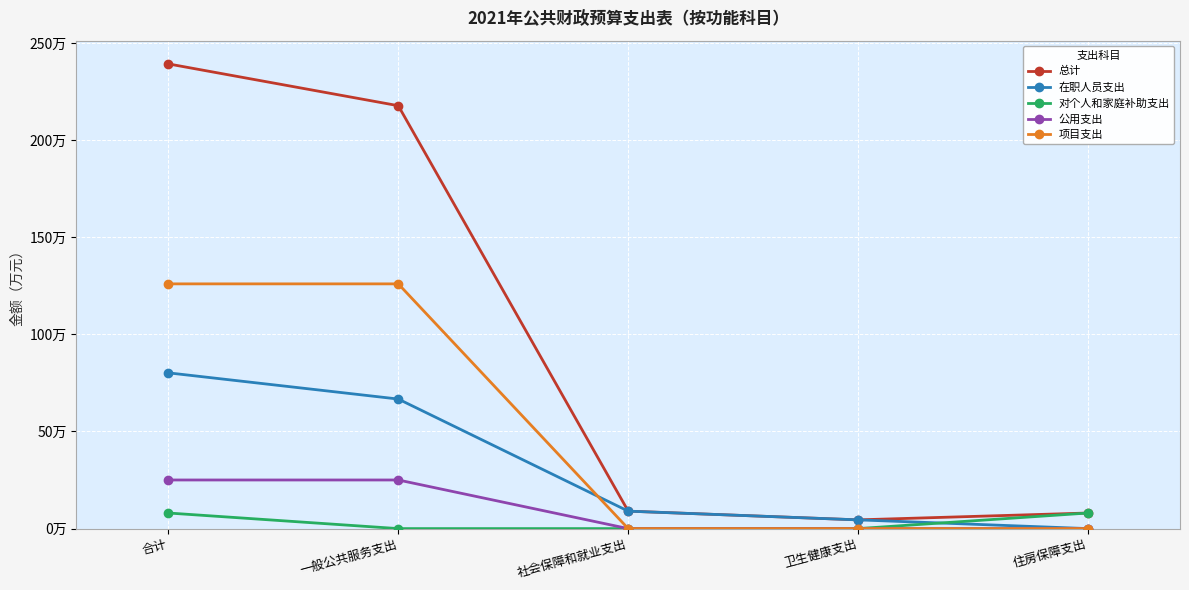

At how many categories does at least one series exceed 225?

1